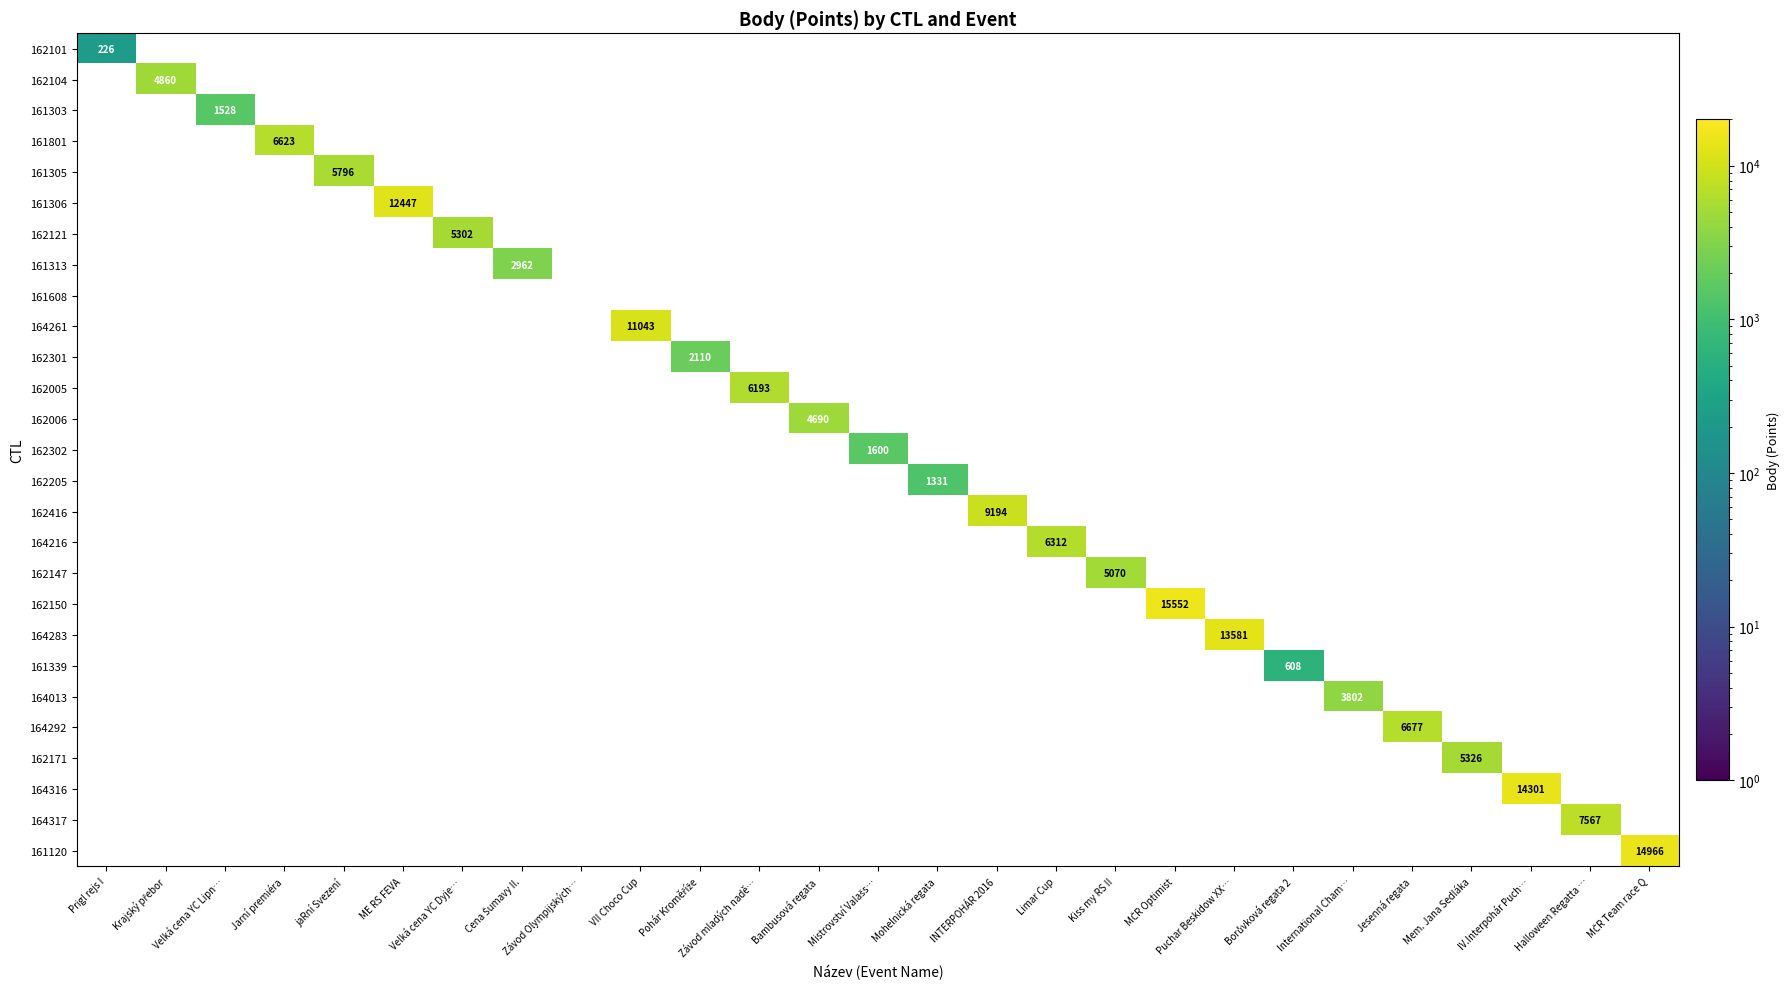

What is the highest value of the 164316 series?

14301